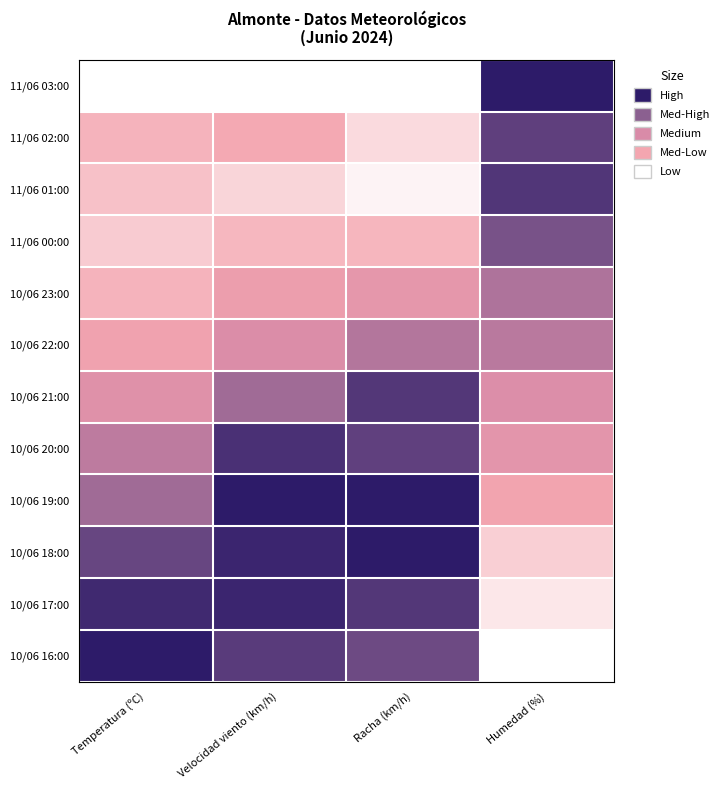

Reading right to left, transcribe all the data shown in this chart.

11/06 03:00: Humedad (%)=1.0	Racha (km/h)=0.0	Velocidad viento (km/h)=0.0	Temperatura (ºC)=0.0
11/06 02:00: Humedad (%)=0.9	Racha (km/h)=0.1	Velocidad viento (km/h)=0.2	Temperatura (ºC)=0.2
11/06 01:00: Humedad (%)=0.9	Racha (km/h)=0.0	Velocidad viento (km/h)=0.1	Temperatura (ºC)=0.2
11/06 00:00: Humedad (%)=0.8	Racha (km/h)=0.2	Velocidad viento (km/h)=0.2	Temperatura (ºC)=0.1
10/06 23:00: Humedad (%)=0.6	Racha (km/h)=0.4	Velocidad viento (km/h)=0.3	Temperatura (ºC)=0.2
10/06 22:00: Humedad (%)=0.6	Racha (km/h)=0.6	Velocidad viento (km/h)=0.5	Temperatura (ºC)=0.3
10/06 21:00: Humedad (%)=0.5	Racha (km/h)=0.9	Velocidad viento (km/h)=0.7	Temperatura (ºC)=0.4
10/06 20:00: Humedad (%)=0.4	Racha (km/h)=0.9	Velocidad viento (km/h)=0.9	Temperatura (ºC)=0.6
10/06 19:00: Humedad (%)=0.3	Racha (km/h)=1.0	Velocidad viento (km/h)=1.0	Temperatura (ºC)=0.7
10/06 18:00: Humedad (%)=0.1	Racha (km/h)=1.0	Velocidad viento (km/h)=1.0	Temperatura (ºC)=0.8
10/06 17:00: Humedad (%)=0.1	Racha (km/h)=0.9	Velocidad viento (km/h)=1.0	Temperatura (ºC)=0.9
10/06 16:00: Humedad (%)=0.0	Racha (km/h)=0.8	Velocidad viento (km/h)=0.9	Temperatura (ºC)=1.0